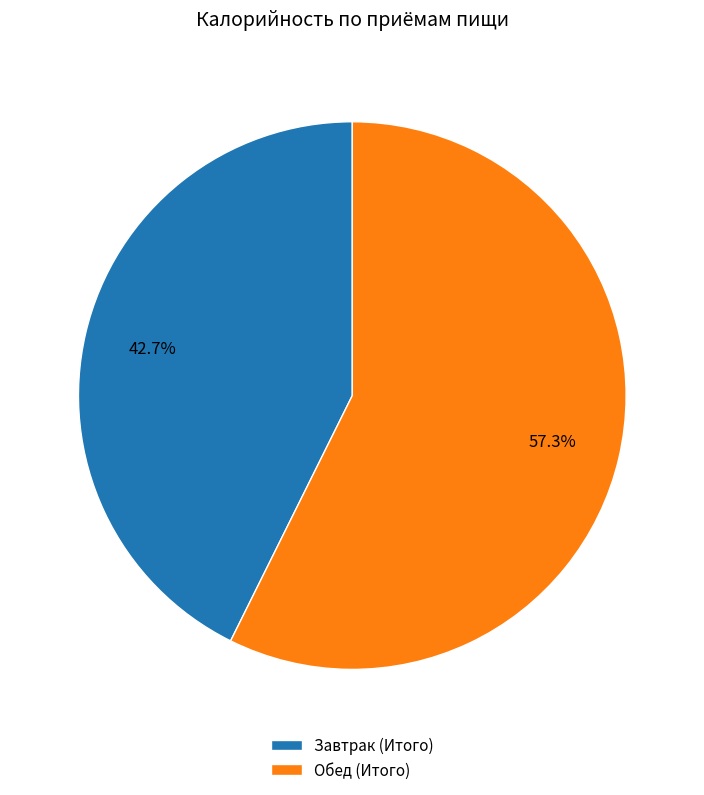

To the nearest percent, what percentage of the pie is Обед (Итого)?

57%